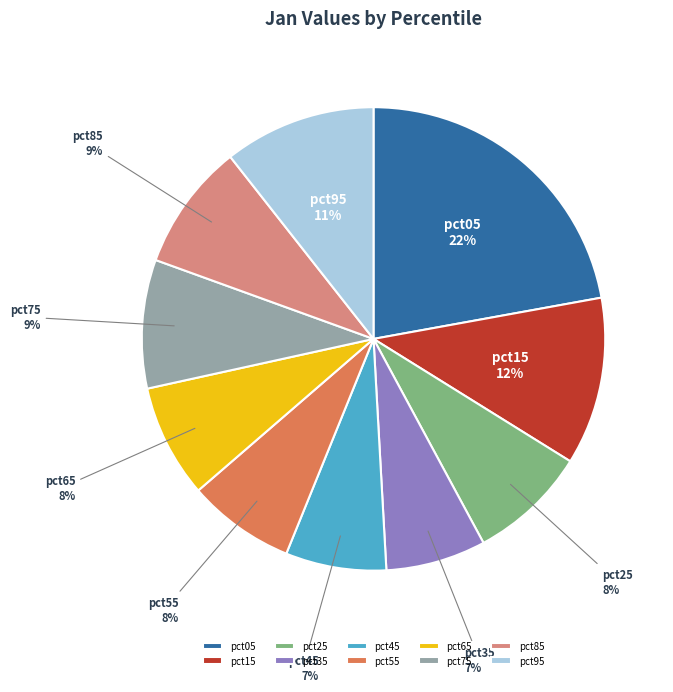

True or false: pct65 accounts for 8% of the total.

True